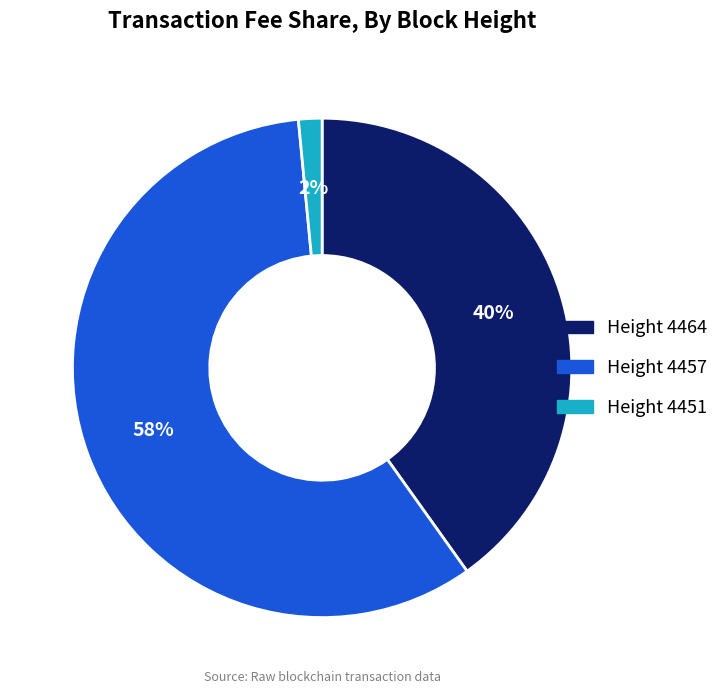

Does any single category account for the majority?

Yes